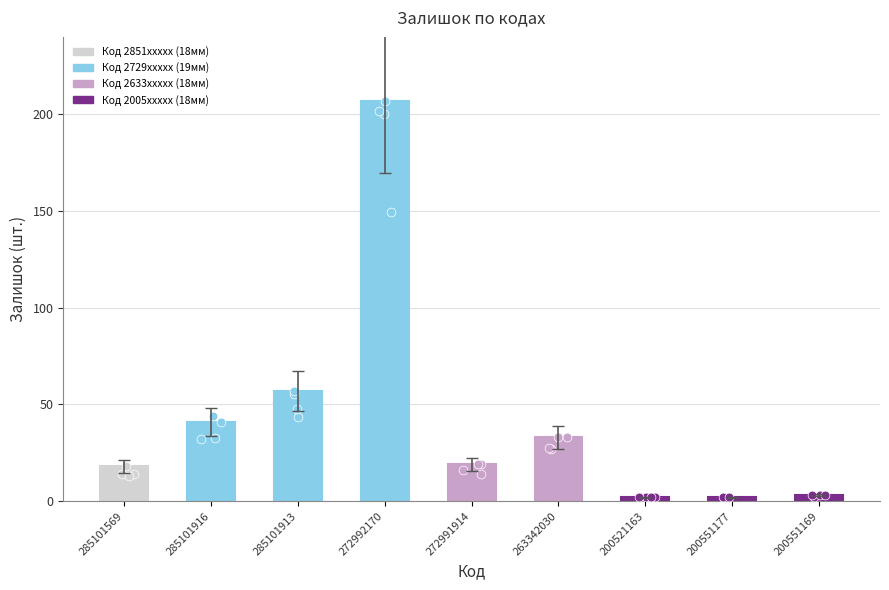

What is the change in value from 263342030 to 200551177?

-31